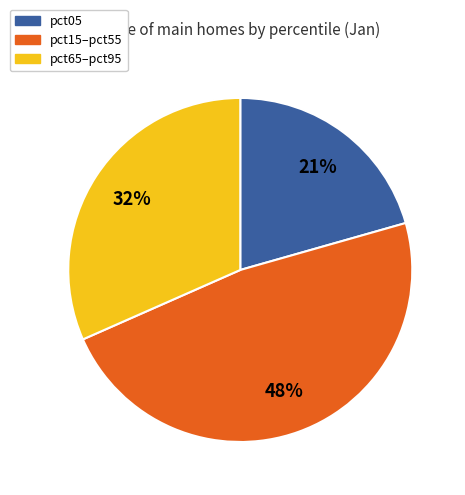

Combined, do pct15–pct55 and pct05 account for over 50%?

Yes